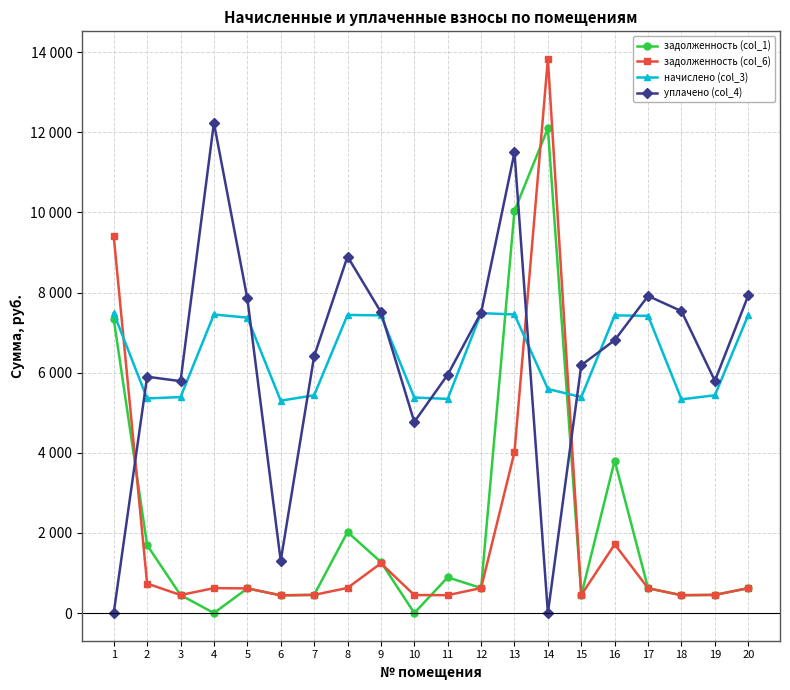

Does the chart have visible grid lines?

Yes